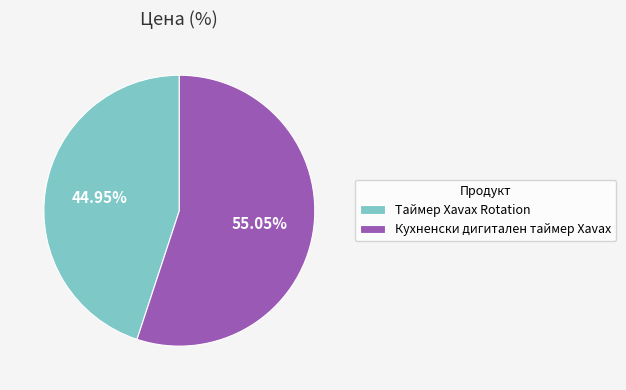

Which has a higher value, Таймер Xavax Rotation or Кухненски дигитален таймер Xavax?

Кухненски дигитален таймер Xavax